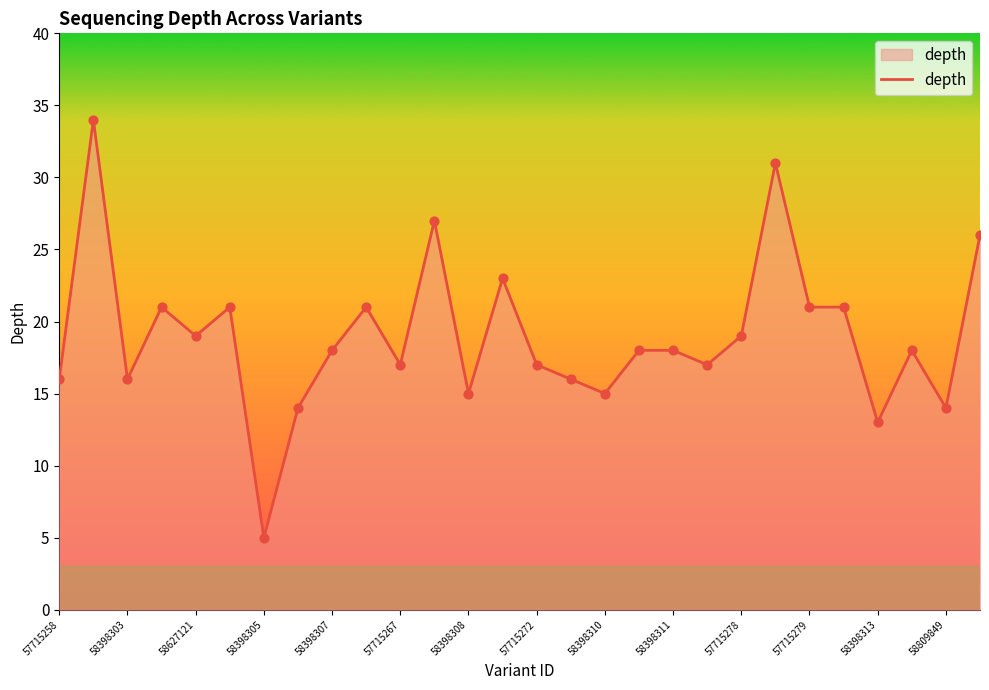

What is the maximum value shown in the chart?

34